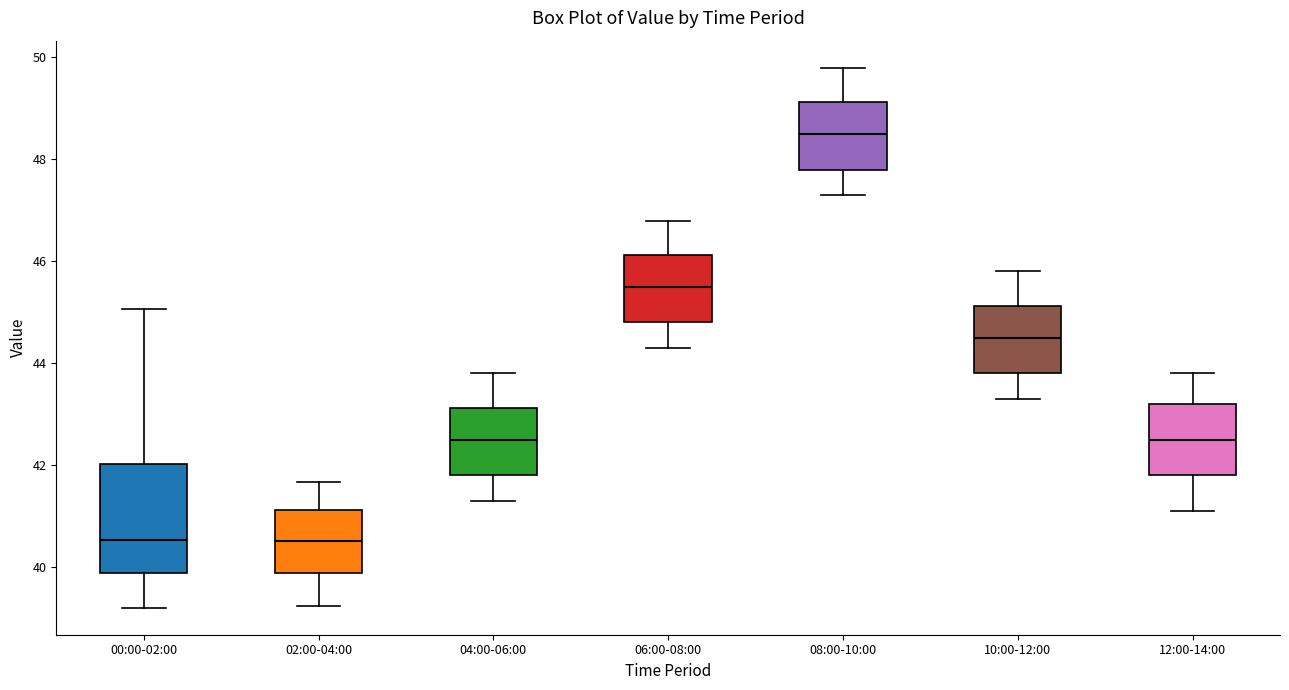

Which box has the highest median line?

08:00-10:00